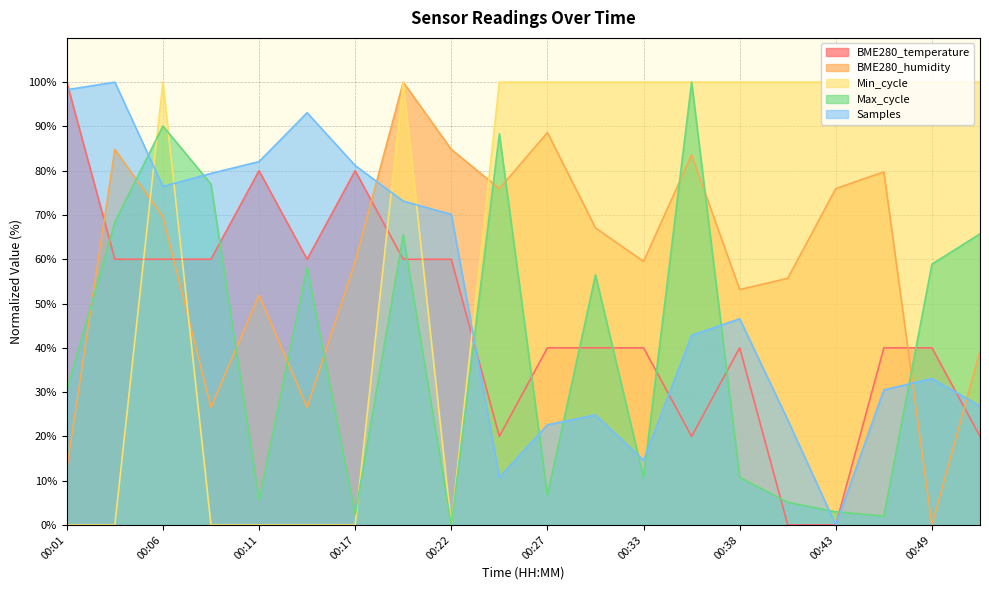

True or false: Max_cycle and BME280_humidity intersect in this chart.

True